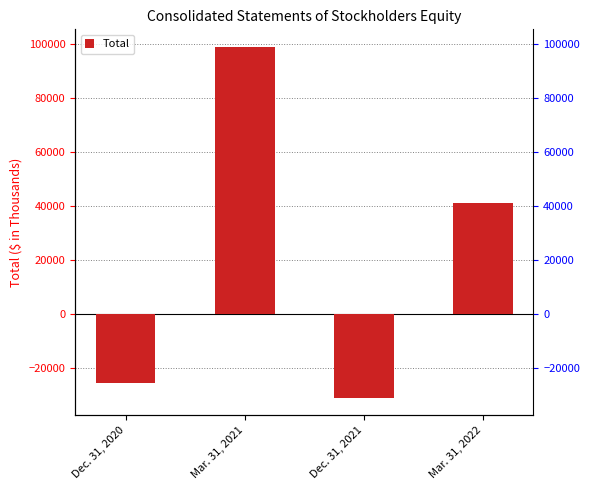

Where does the data first go above 41159?

Mar. 31, 2021